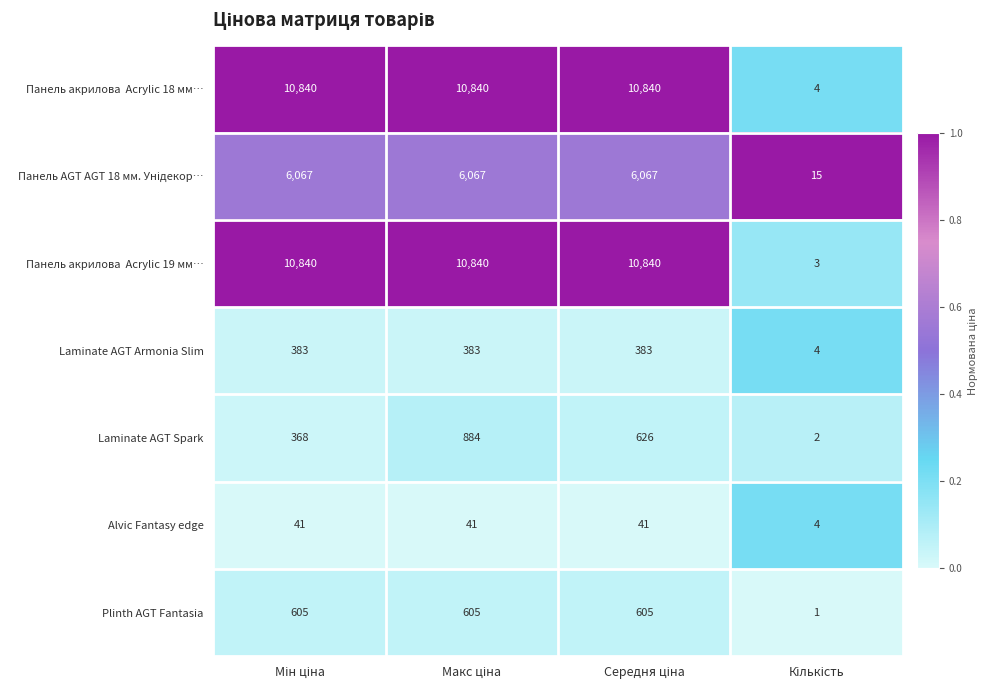

What is the minimum value for Alvic Fantasy edge?

4